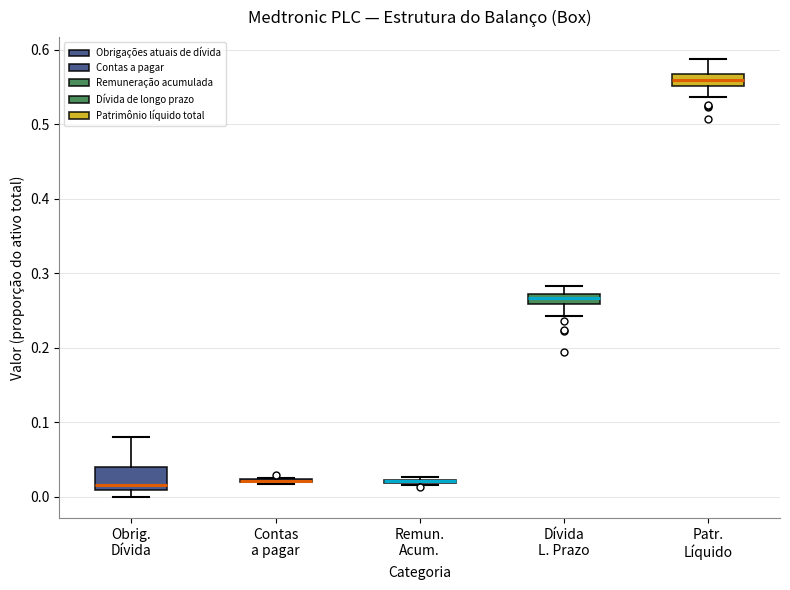

Comparing the boxes themselves (not the whiskers), which one is the tallest?

Obrig. Dívida